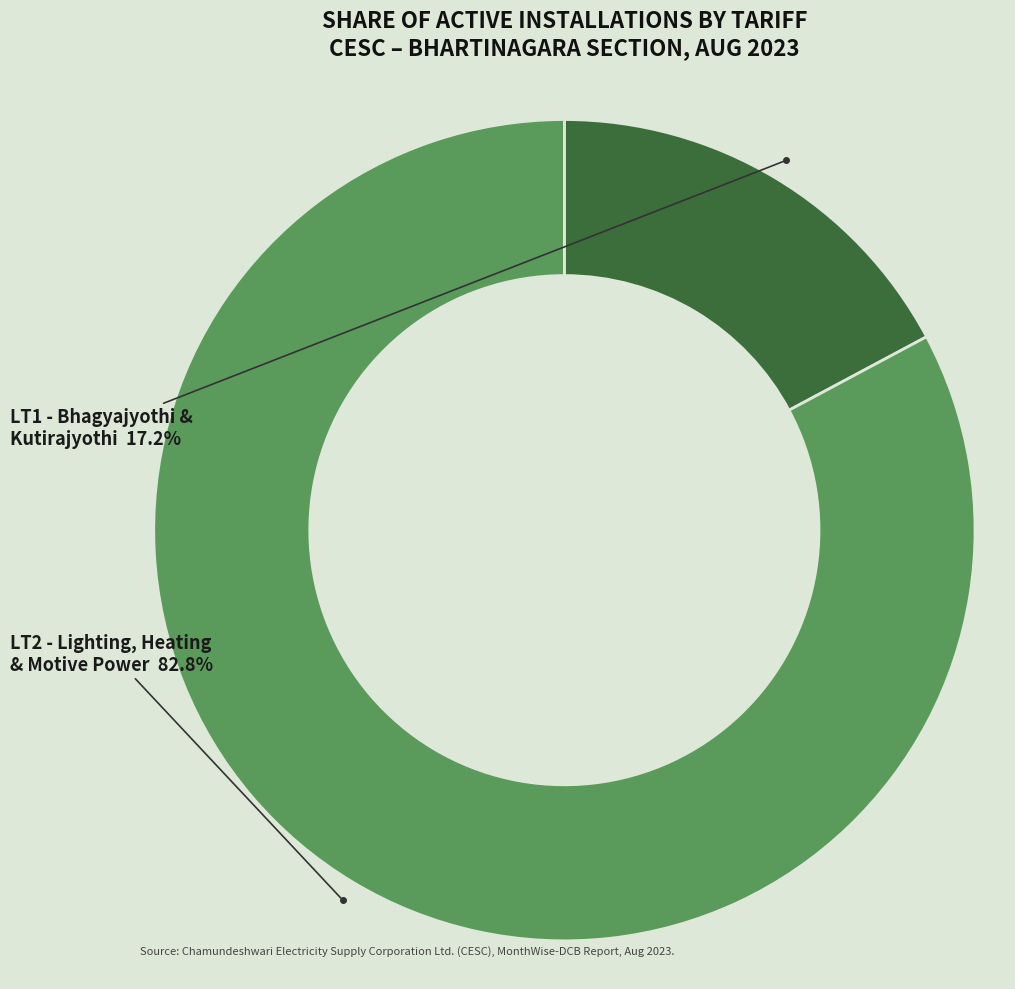

Is there any slice that represents more than half of the pie?

Yes